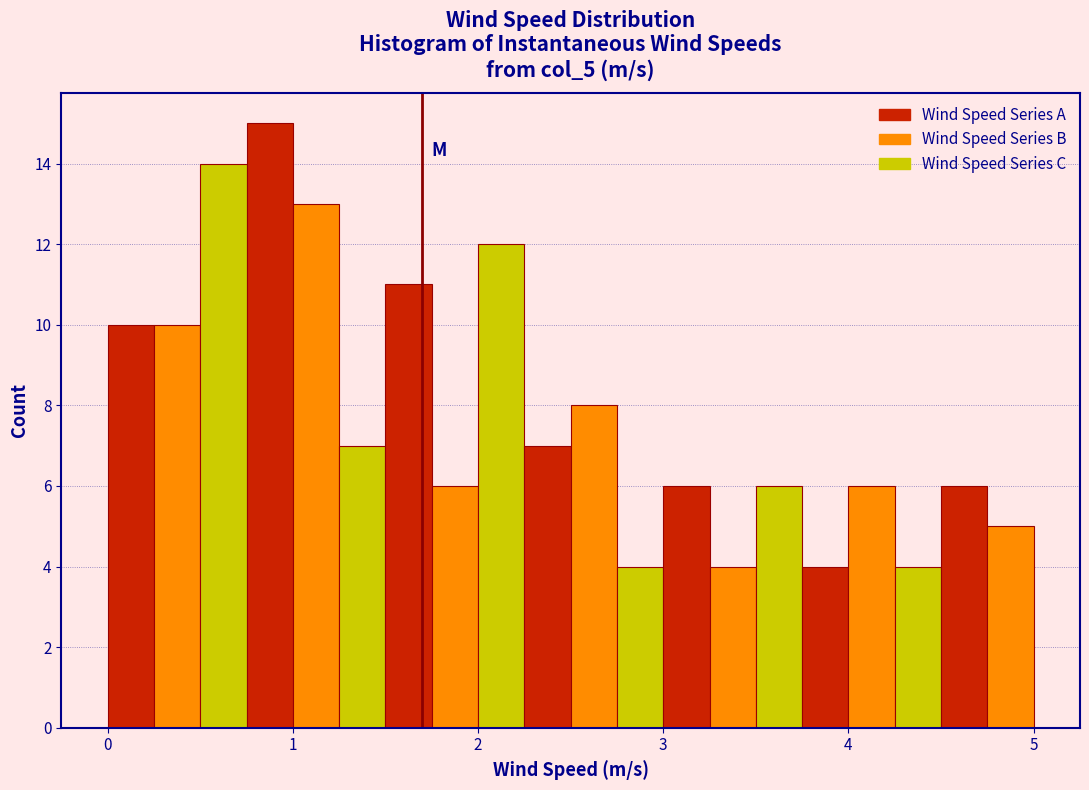

Around what value on the x-axis is the tallest bar? Give the approximate position of its centre, as read against the axis.

0.9